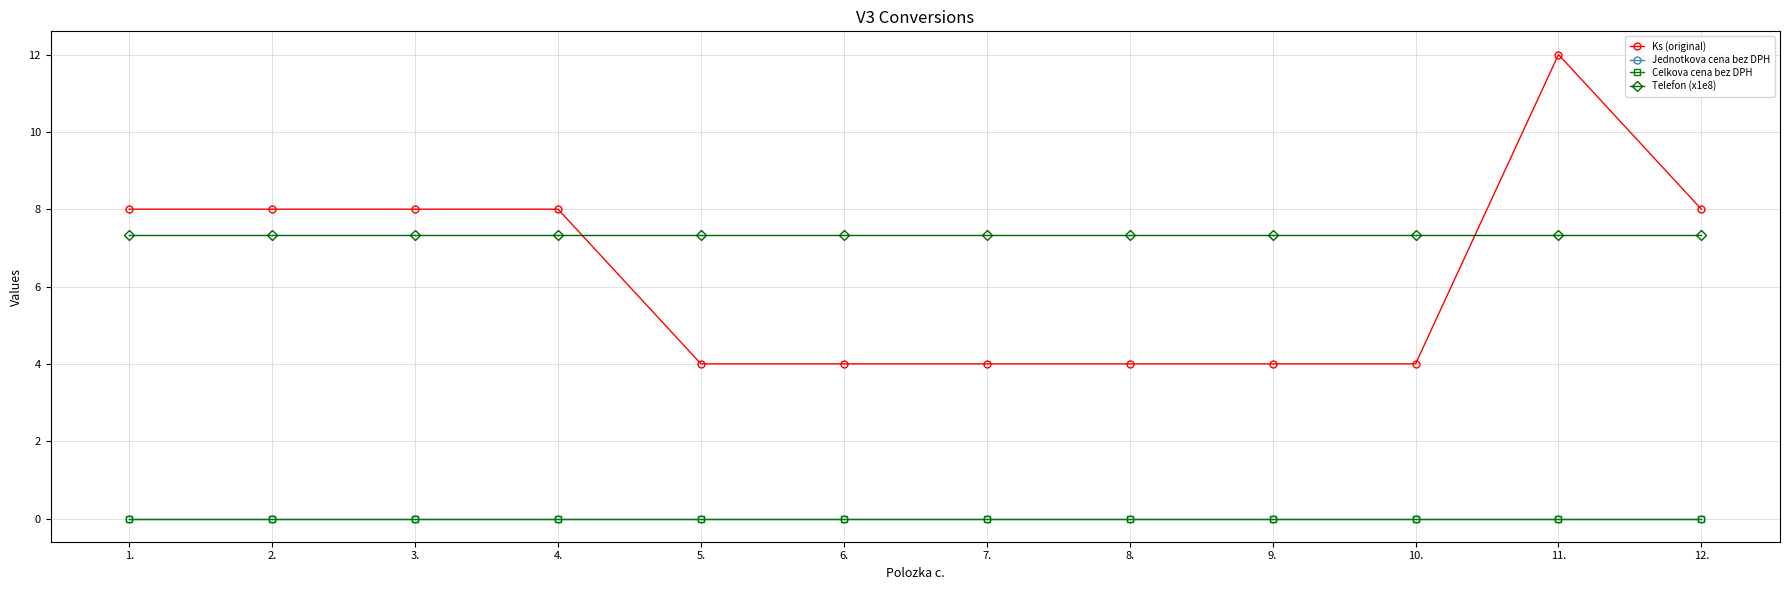

Is this an area chart (filled region under the line)?

No